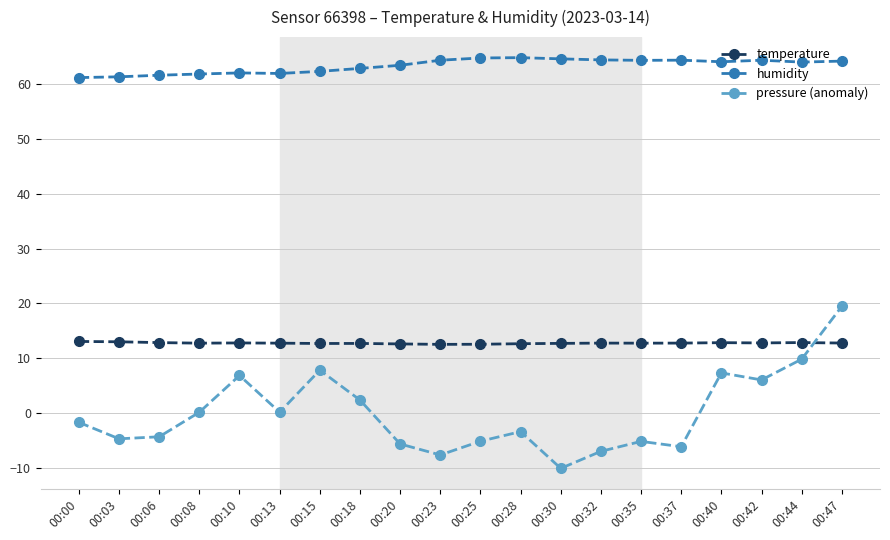

What is the sum of the pressure (anomaly) values at 00:32 and 00:42?

-0.8